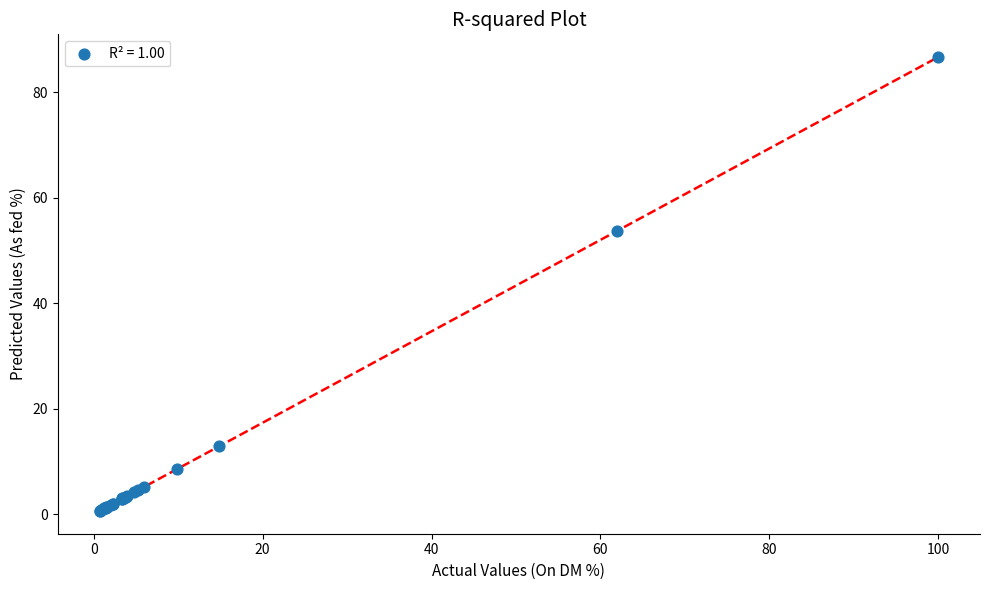

What Y value in the scatter plot is closest to 43?

53.7